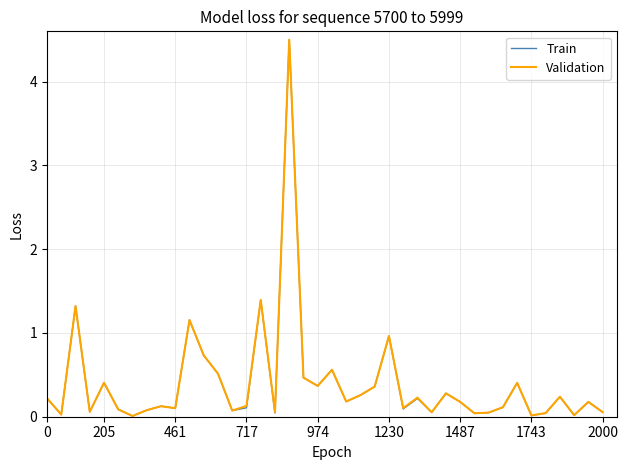

In Train, how many points are lower than both neighbors (excluding endpoints)?

13